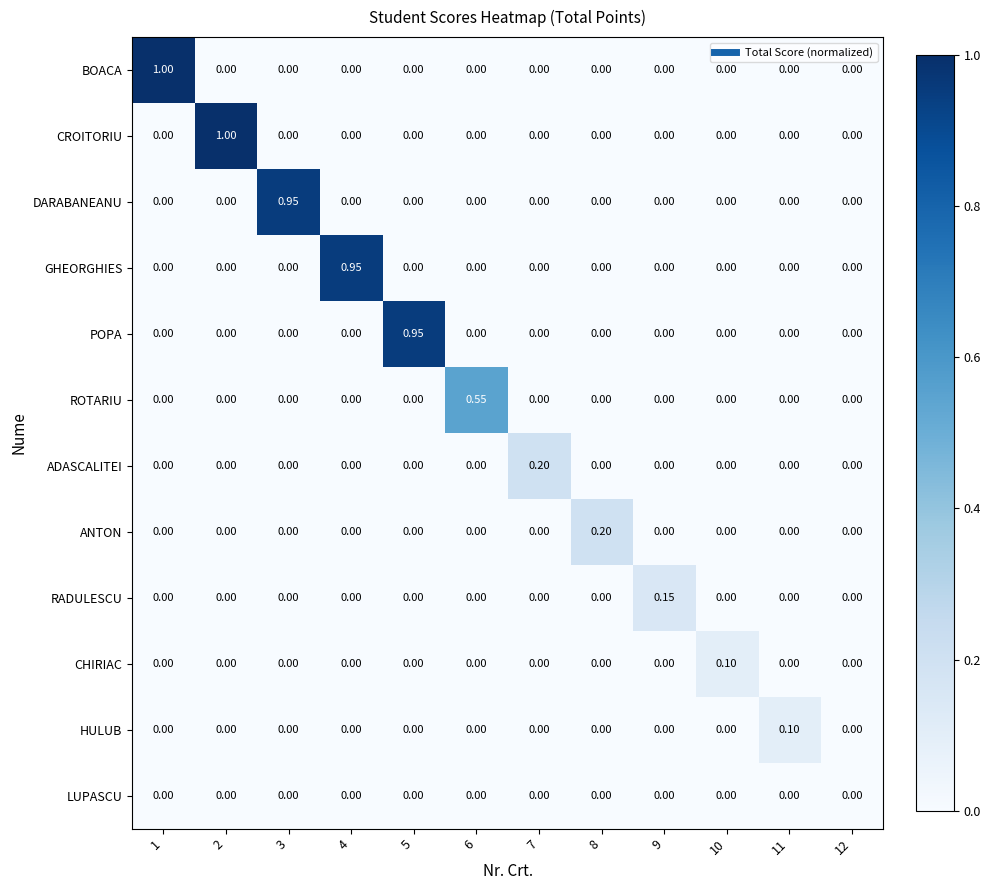

Which series changed the most between 5 and 12?

POPA